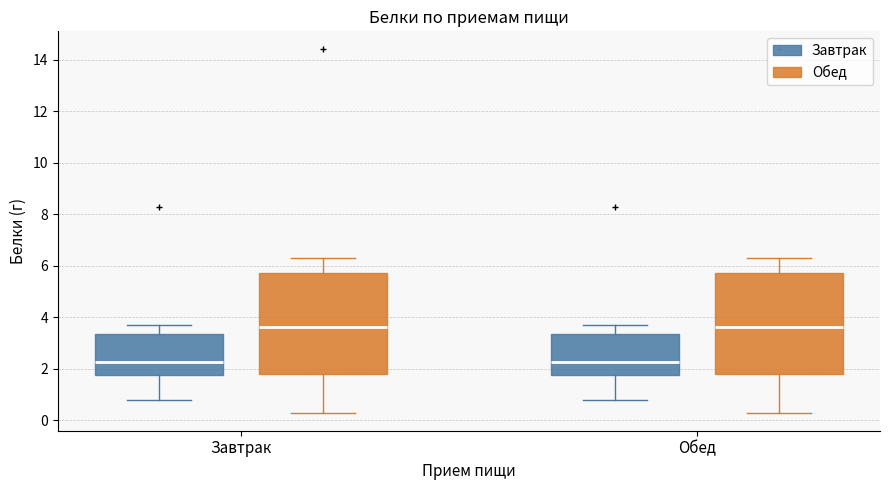

Reading left to right, read every box against the y-axis: the position of its median line, the range the box covers, and the ends of its whiskers. The values are not printed on the chart, so give them approximately, as read against the axis.

Завтрак (Завтрак): median 2.2, box 1.8 to 3.4, whiskers 0.8 to 3.8
Завтрак (Обед): median 3.6, box 1.8 to 5.8, whiskers 0.4 to 6.4
Обед (Завтрак): median 2.2, box 1.8 to 3.4, whiskers 0.8 to 3.8
Обед (Обед): median 3.6, box 1.8 to 5.8, whiskers 0.4 to 6.4